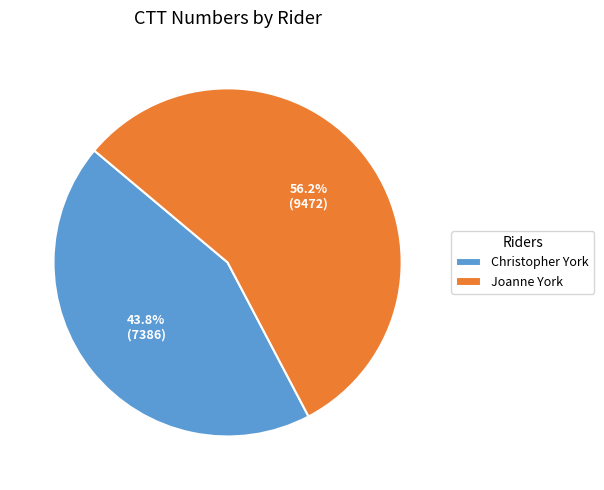

The Christopher York slice represents 44% of the pie. True or false?

True